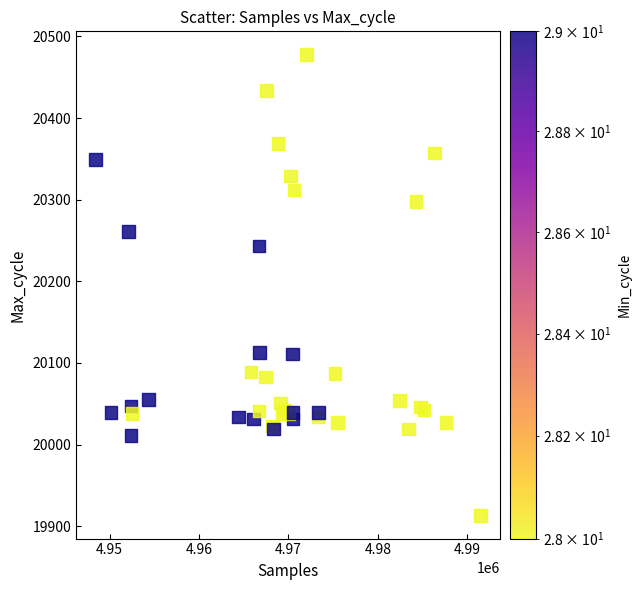

What Y value in the scatter plot is closest to 20195?

20243